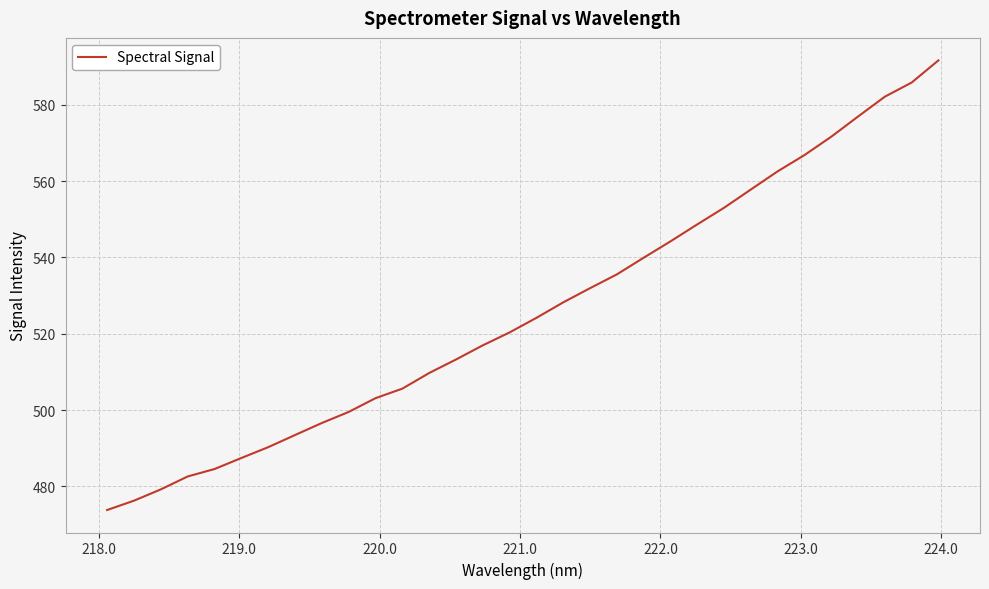

What is the maximum value shown in the chart?

591.6